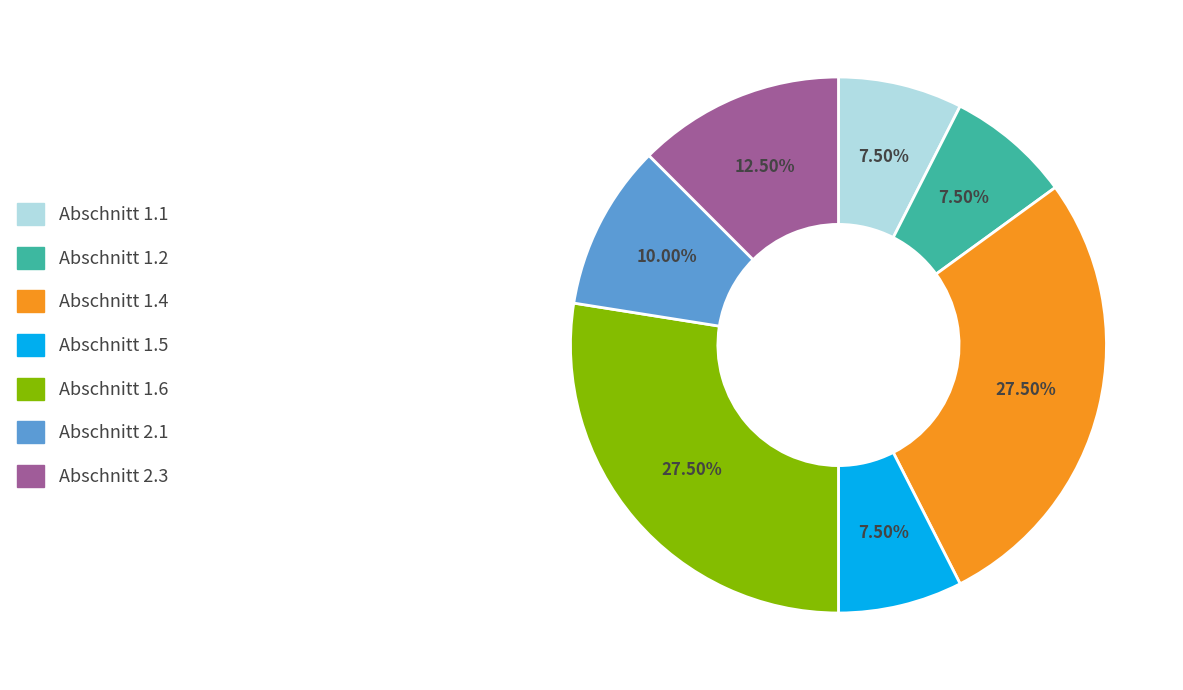

How many segments does this pie chart have?

7